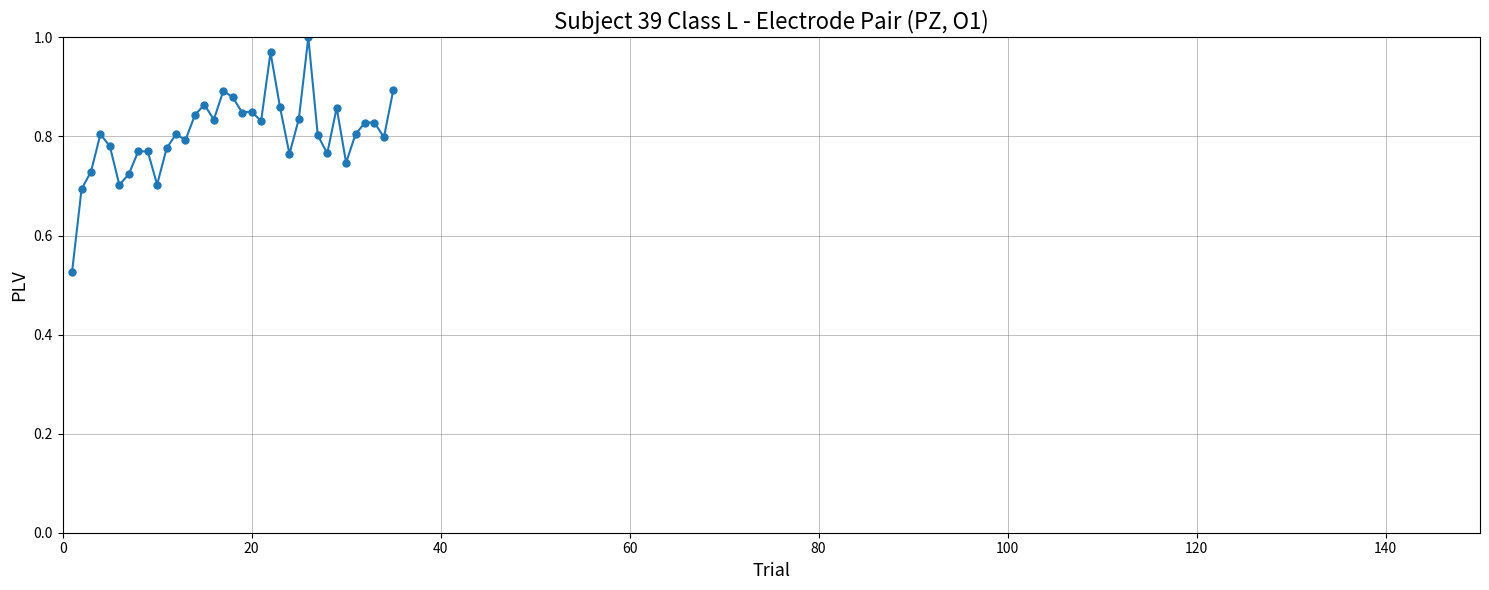

What is the difference between the maximum and second lowest values?

0.3